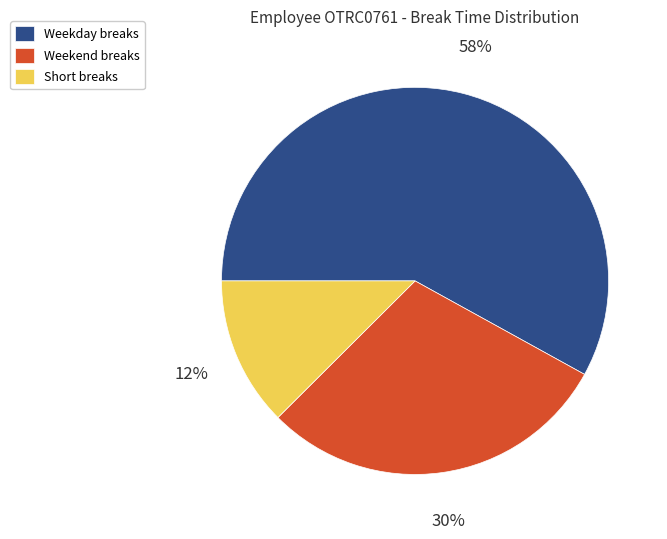

What percentage is the Weekend breaks slice, to the nearest percent?

30%